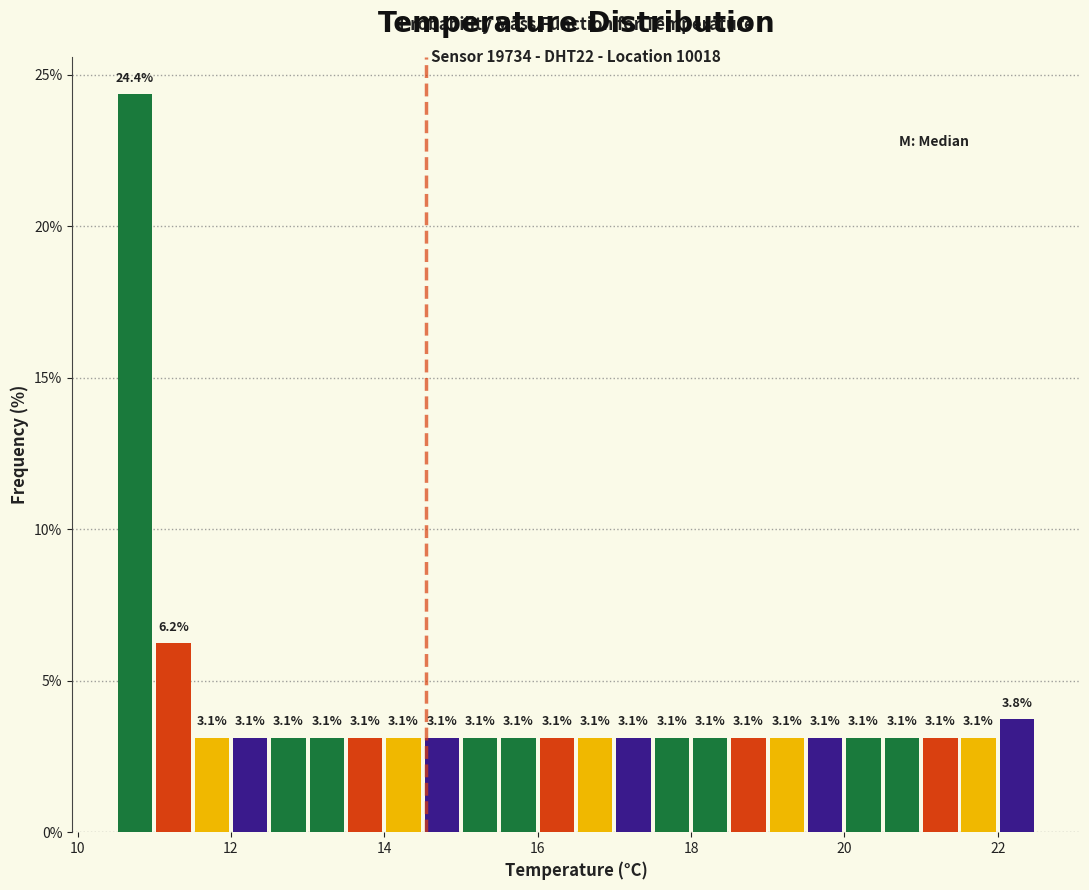

Read against the x-axis, roughly where is the centre of the tallest bar?

10.8